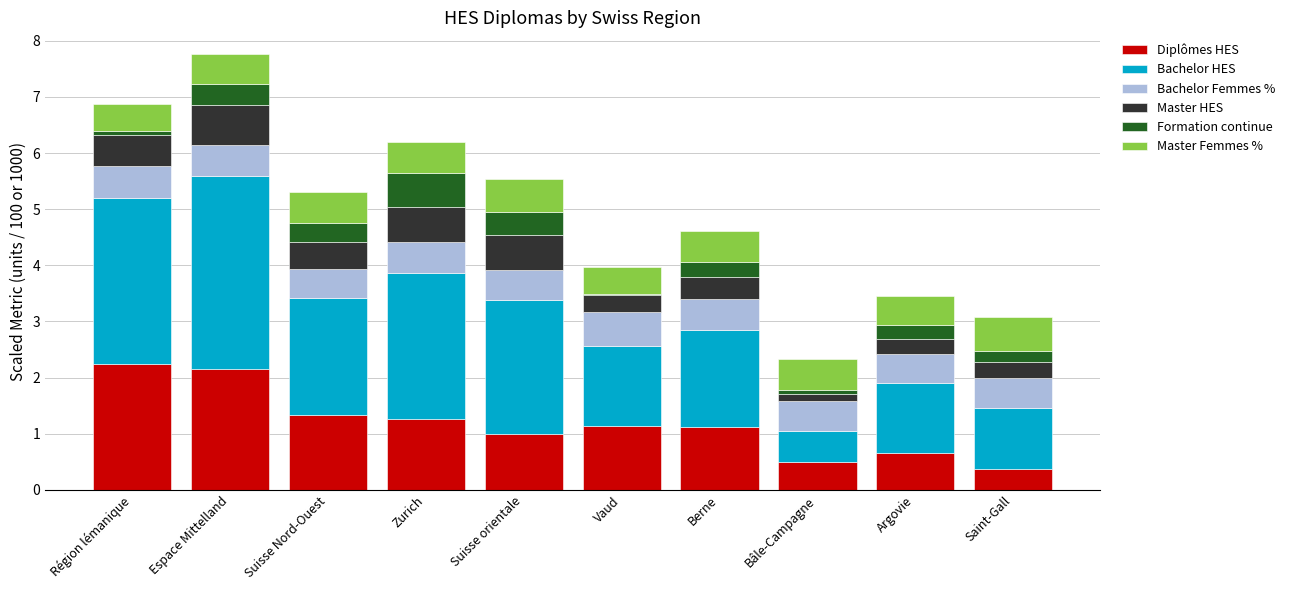

Count the number of categories in the chart.

10